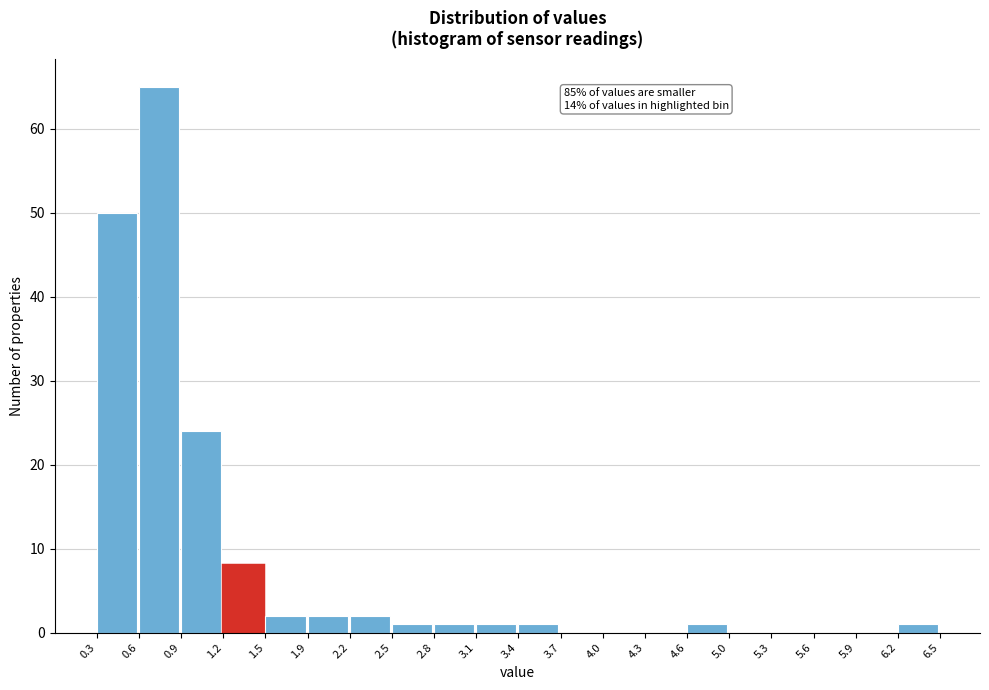

Which range on the x-axis has the tallest bar?

0.6 to 0.9